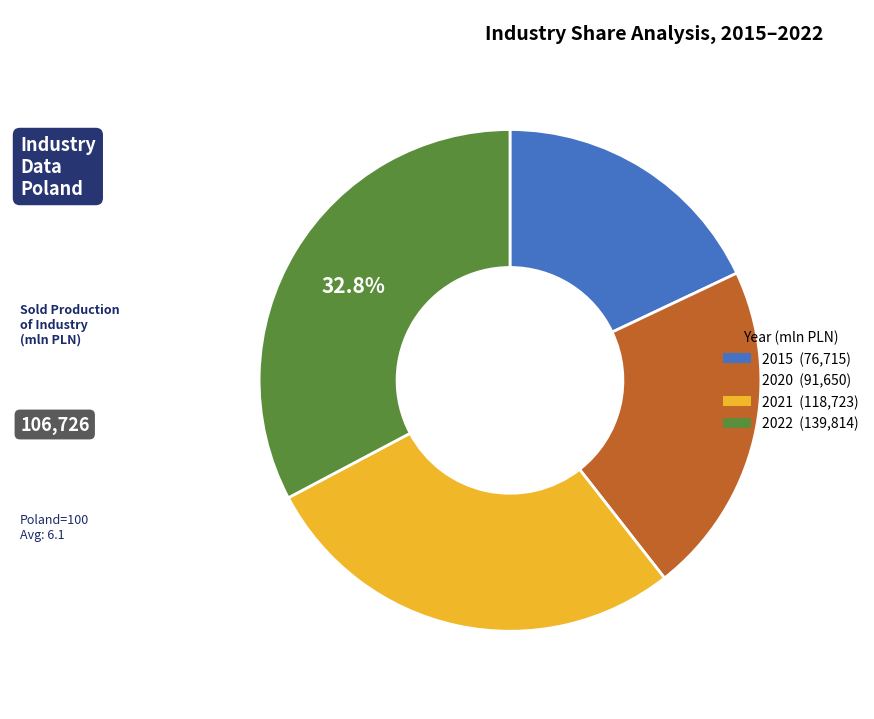

Rank the categories by value from lowest to highest.

2015, 2020, 2021, 2022